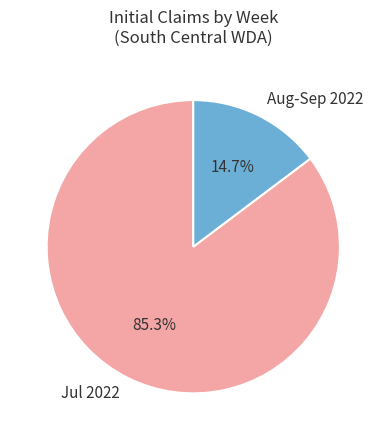

How many segments does this pie chart have?

2